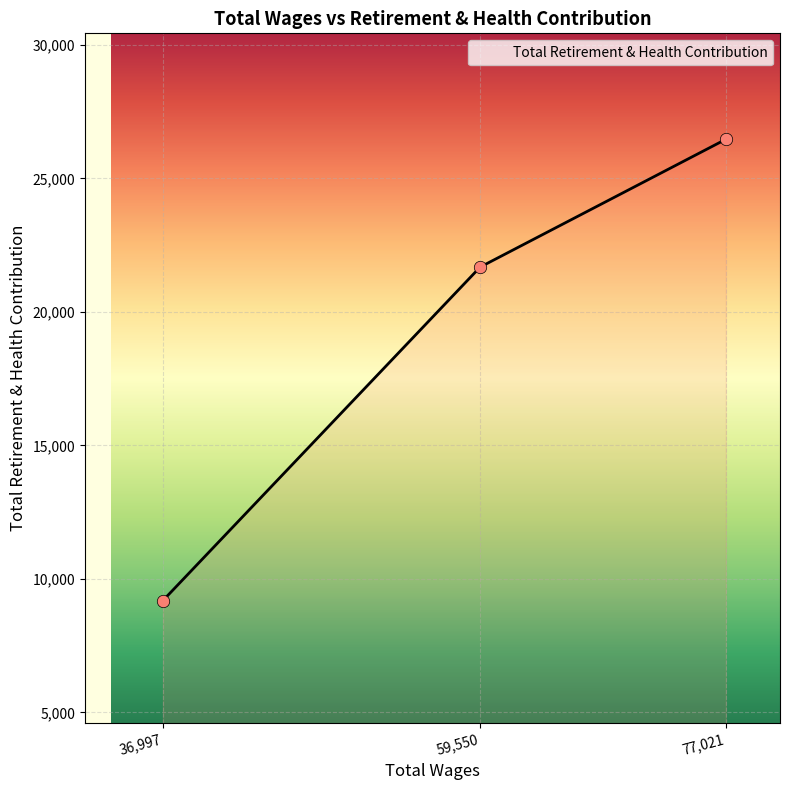

Between 59,550 and 77,021, which is larger?

77,021